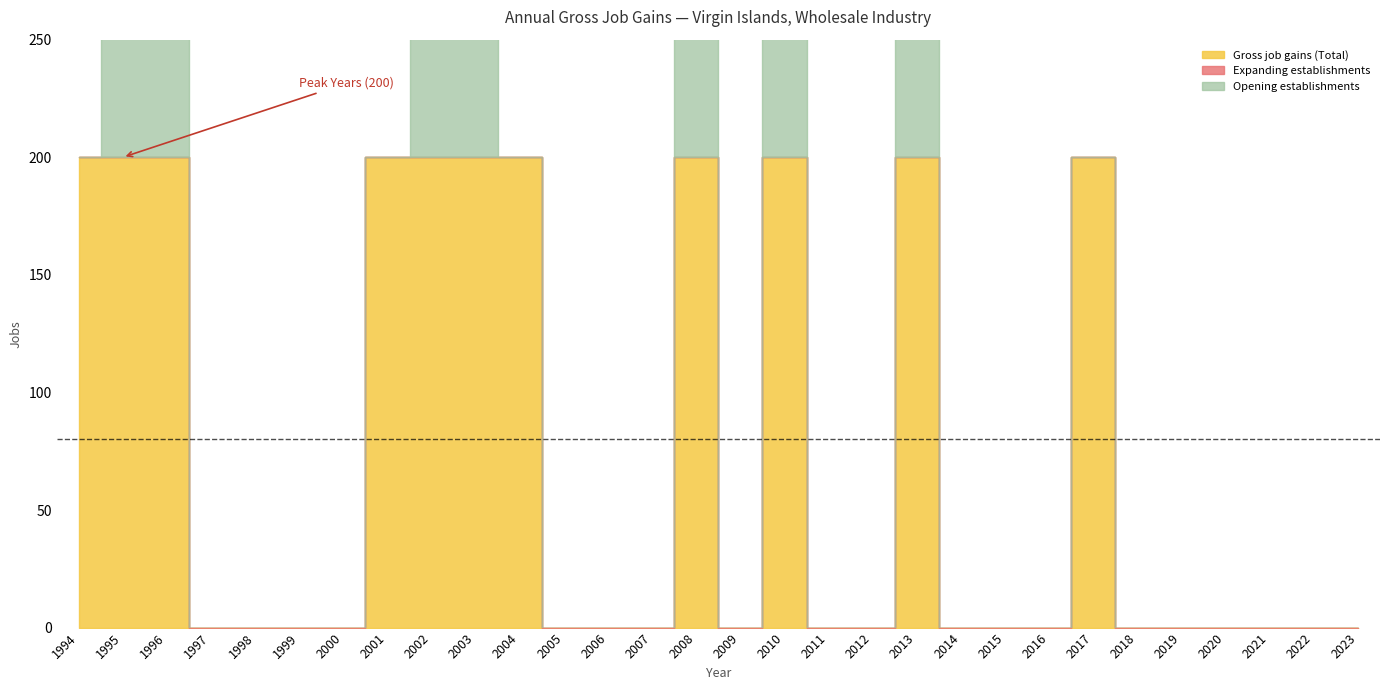

List the series in order of their overall mean, highest first.

Gross job gains (Total), Opening establishments, Expanding establishments